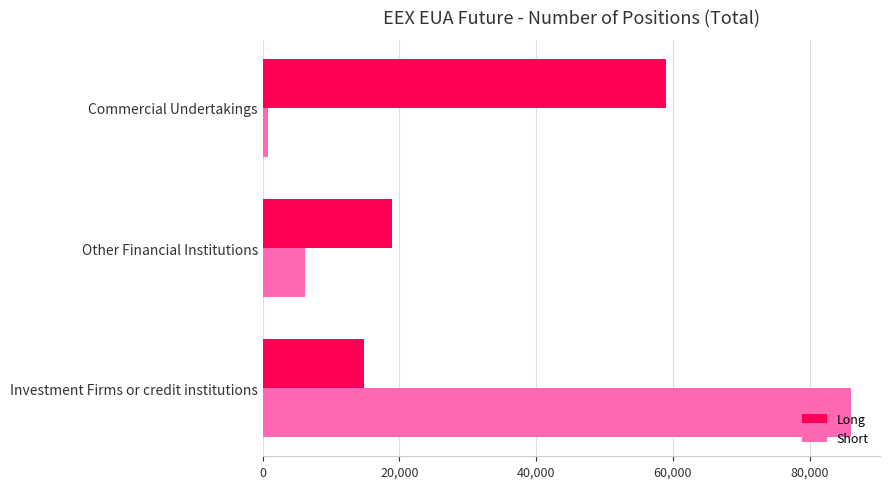

At which category is the sum across all series the highest?

Investment Firms or credit institutions